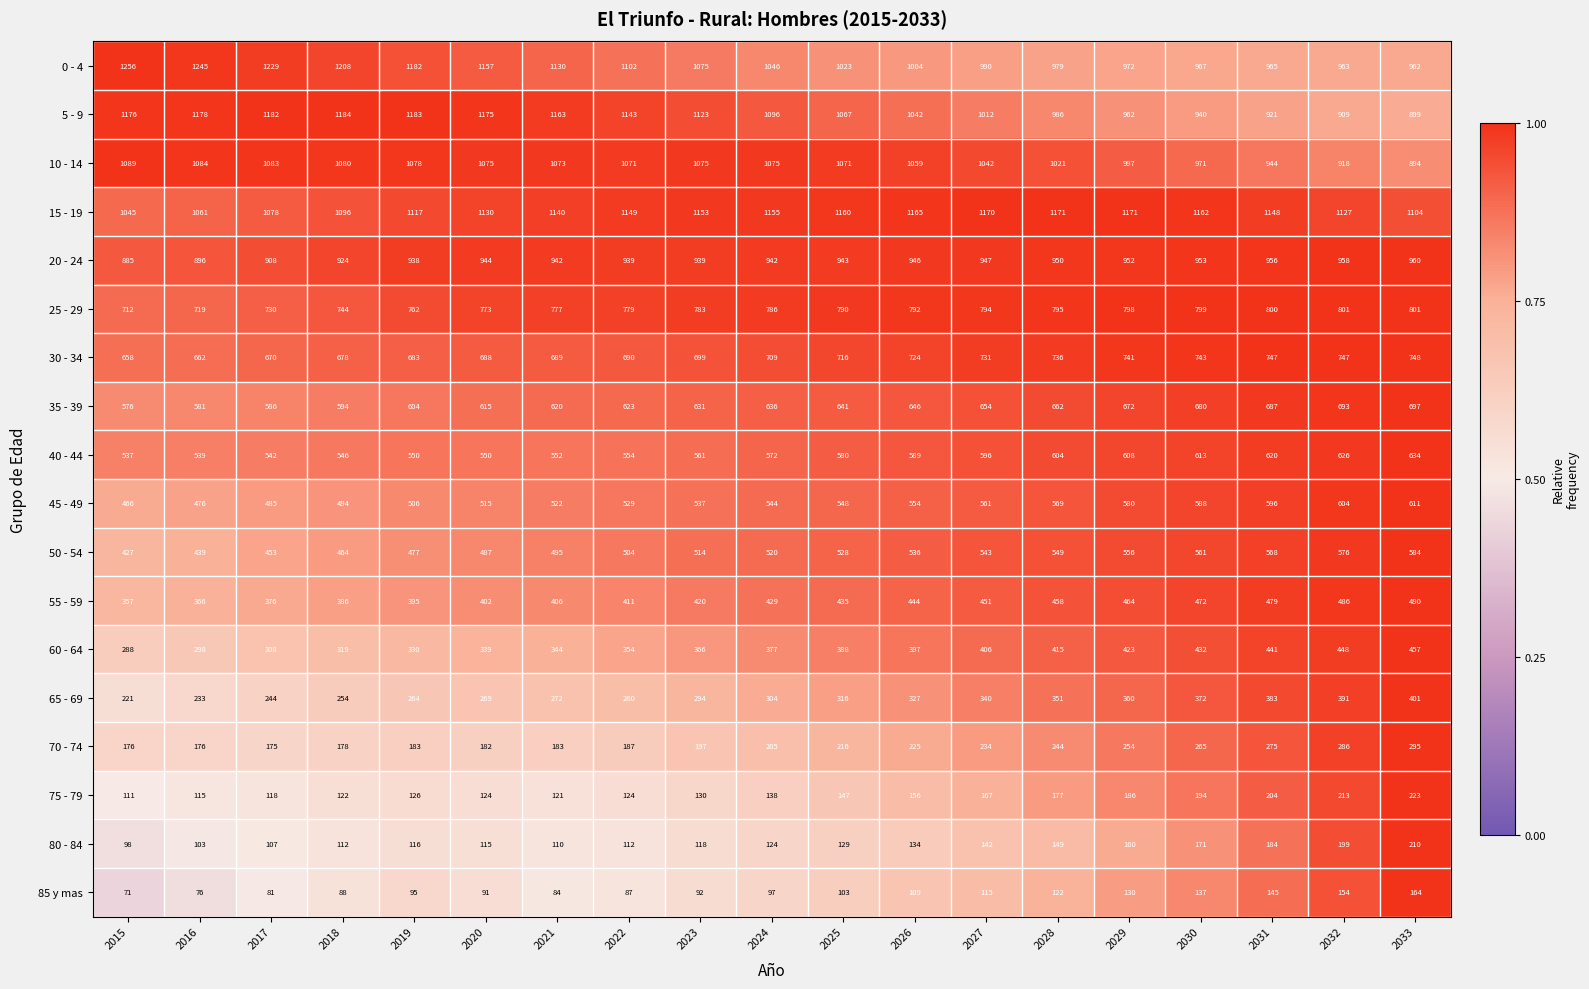

The 60 - 64 series shows 432 at 2030. True or false?

True